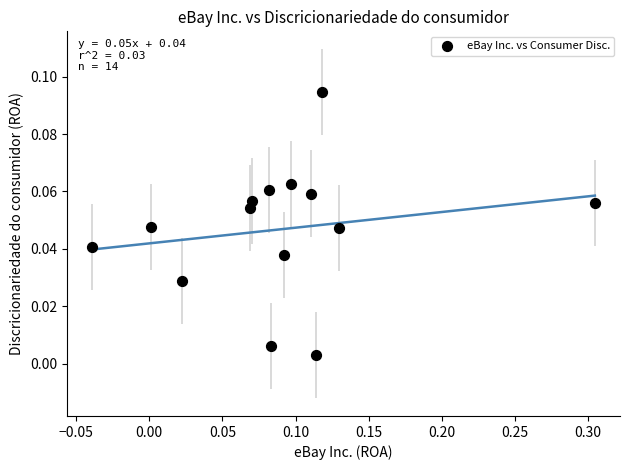

What is the range of X values (max minus min)?

0.3